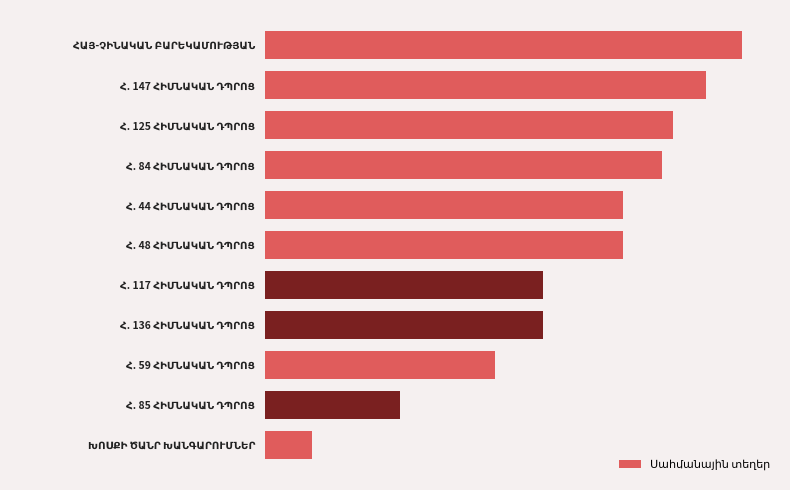

Does the chart contain any negative values?

No